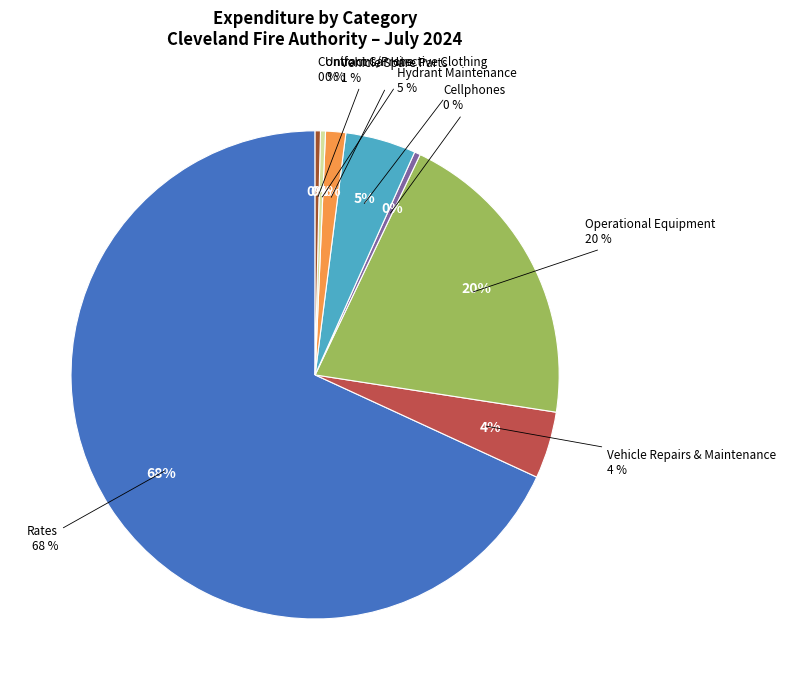

What is the largest slice in the pie chart?

Rates